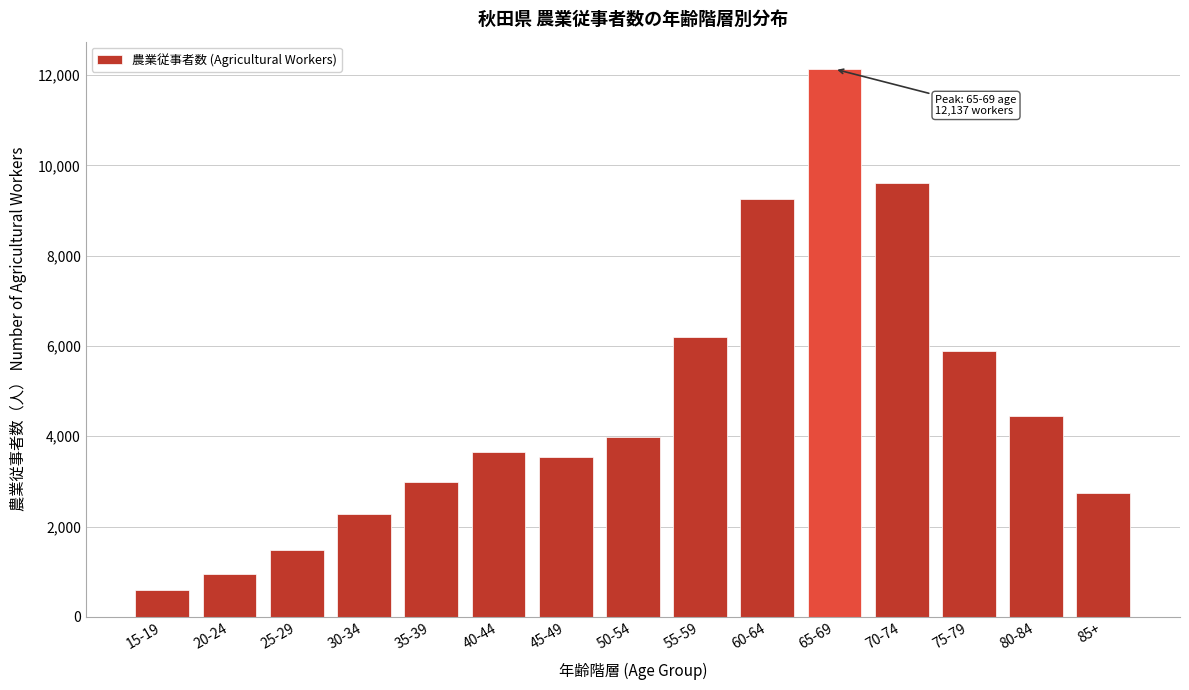

Reading left to right, list all the values displayed in this chart.

594	939	1477	2268	2986	3648	3538	3994	6192	9267	12137	9605	5884	4457	2752